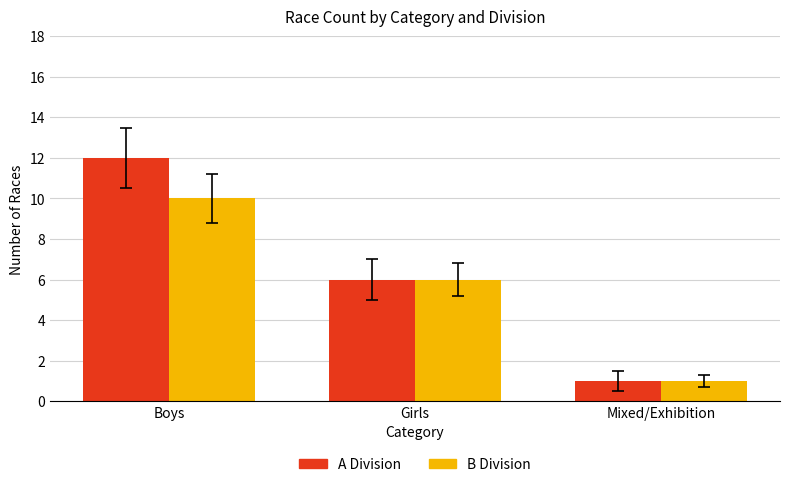

What is the label of the 1st bar from the right?

Mixed/Exhibition